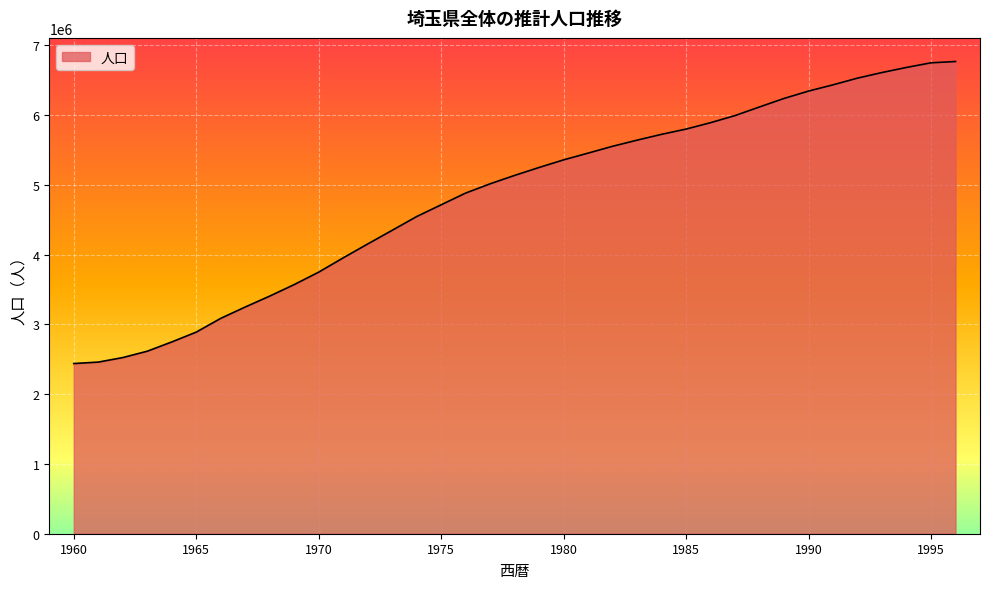

What is the difference between the maximum and minimum values?

4329114